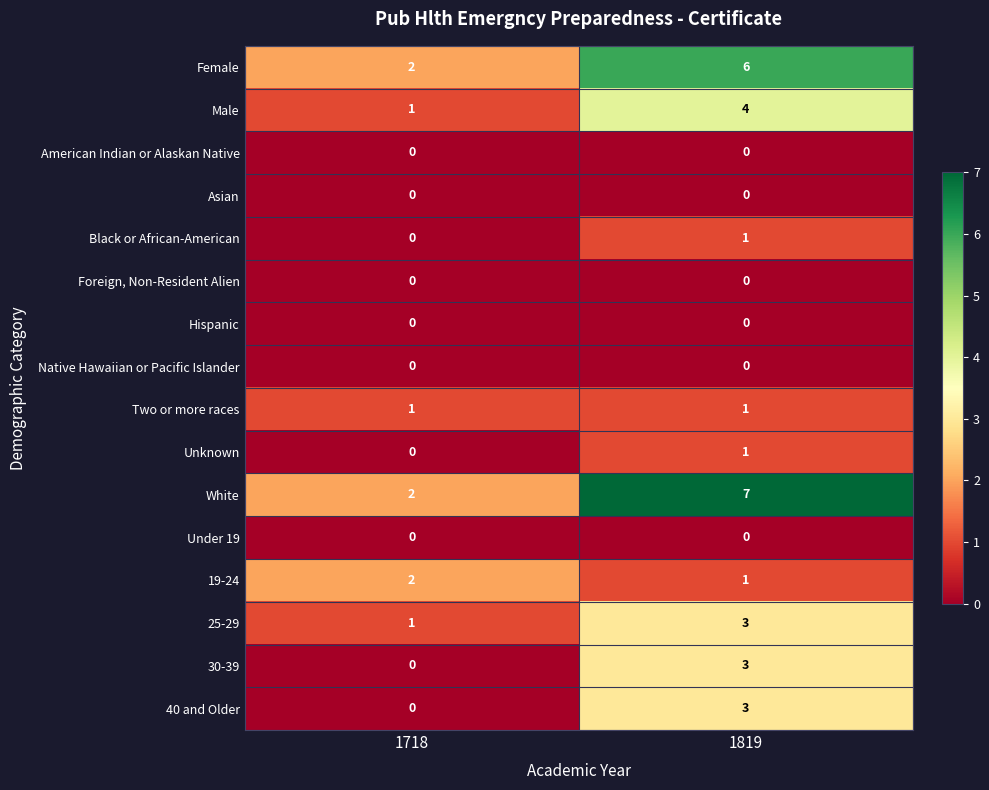

List the labels in order of 40 and Older value, smallest first.

1718, 1819